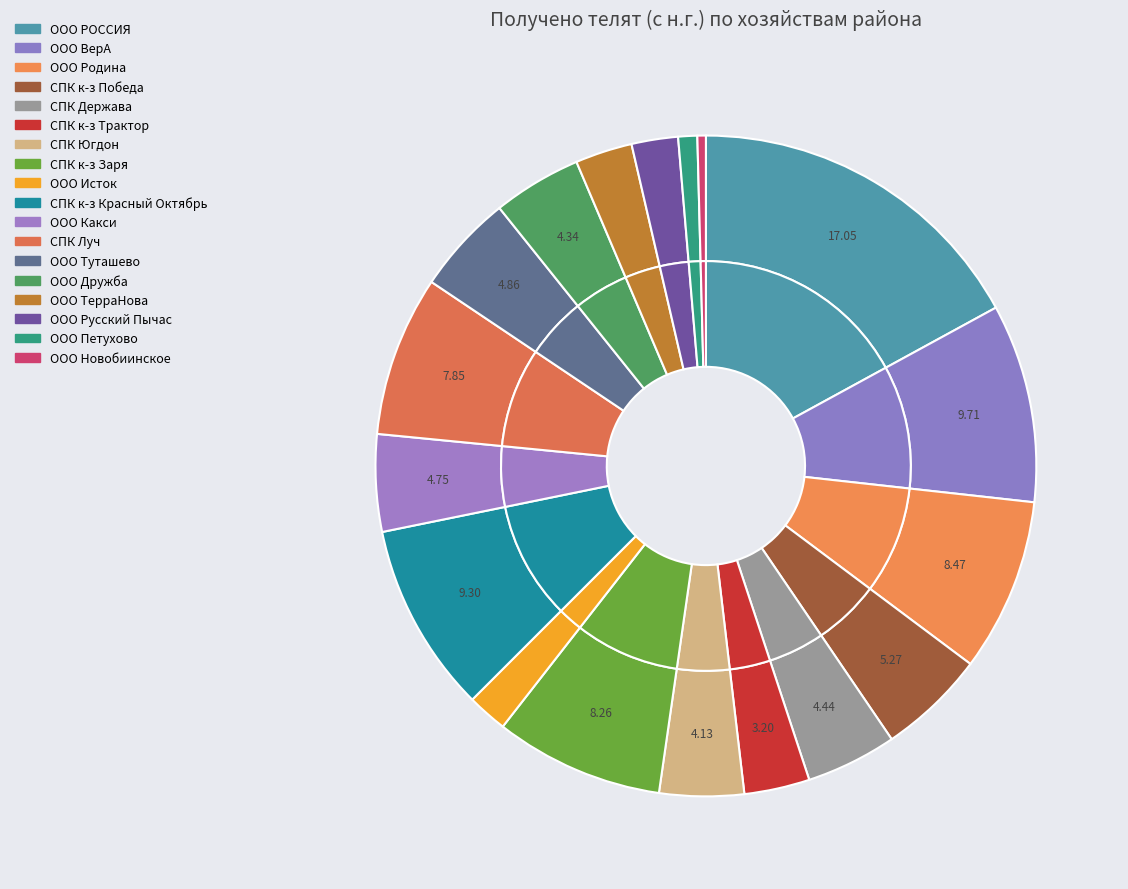

What percentage do ООО Туташево and ООО Русский Пычас together represent?

7.1%